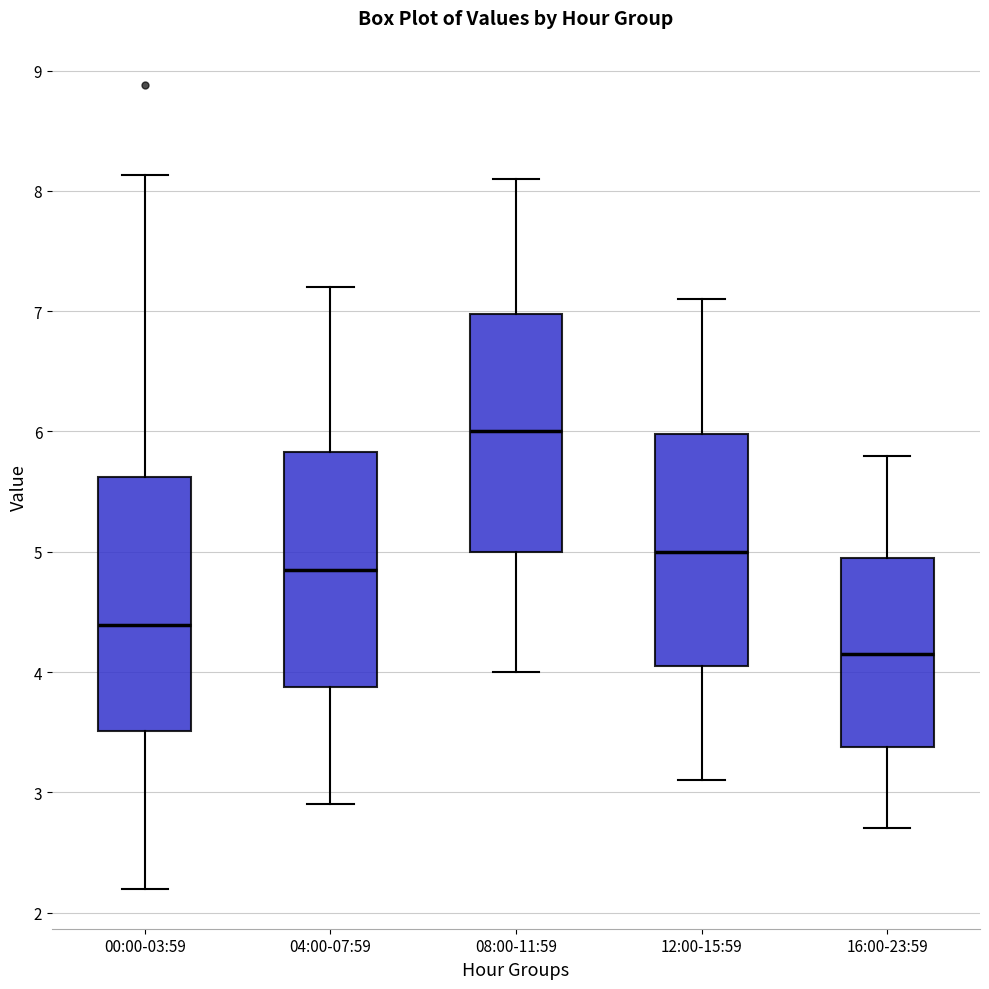

Which box's median line is the highest?

08:00-11:59